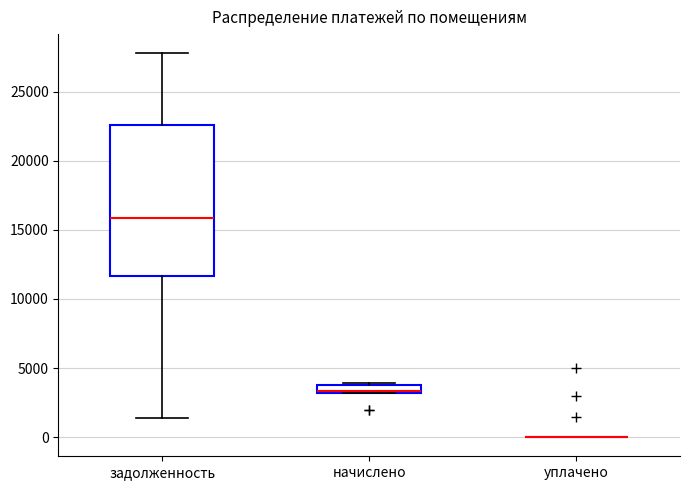

Where does the median line of the box for начислено sit on the y-axis? The values are not printed on the chart, so give them approximately, as read against the axis.

3500